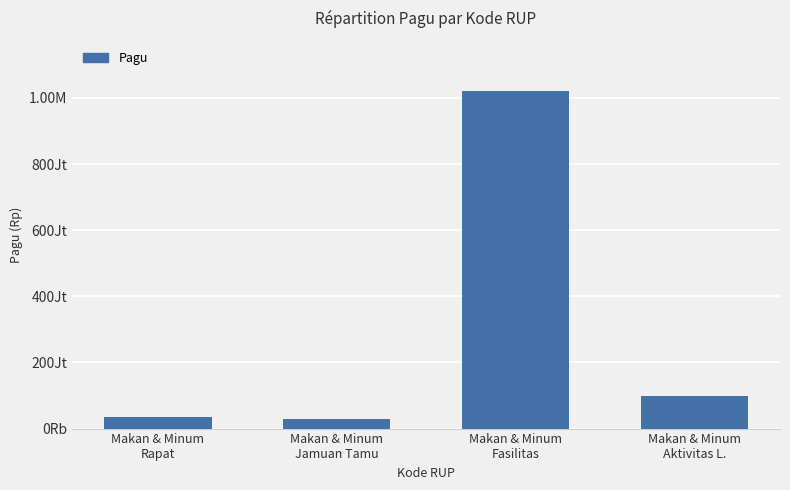

What is the change in value from Makan & Minum
Fasilitas to Makan & Minum
Aktivitas L.?

-920000000